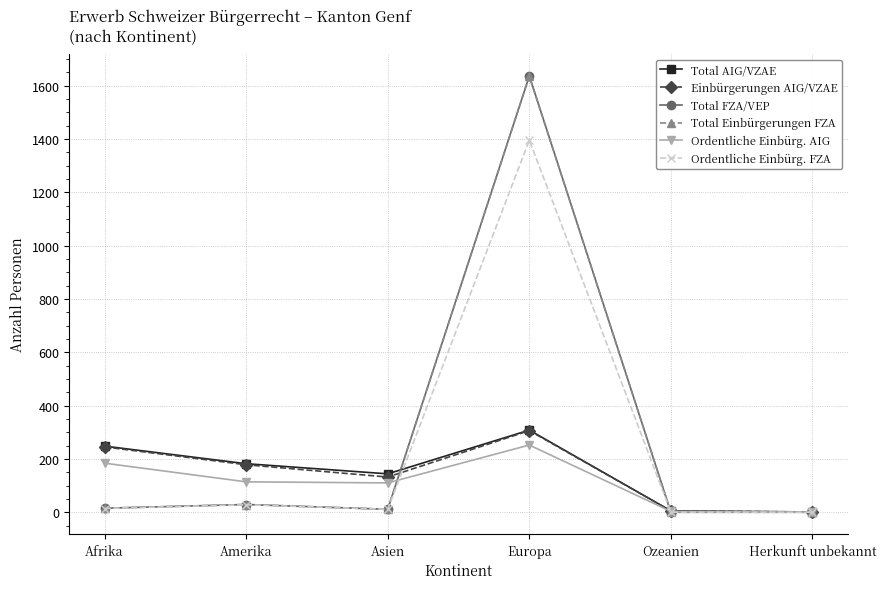

Which series has the widest spread of values?

Total FZA/VEP